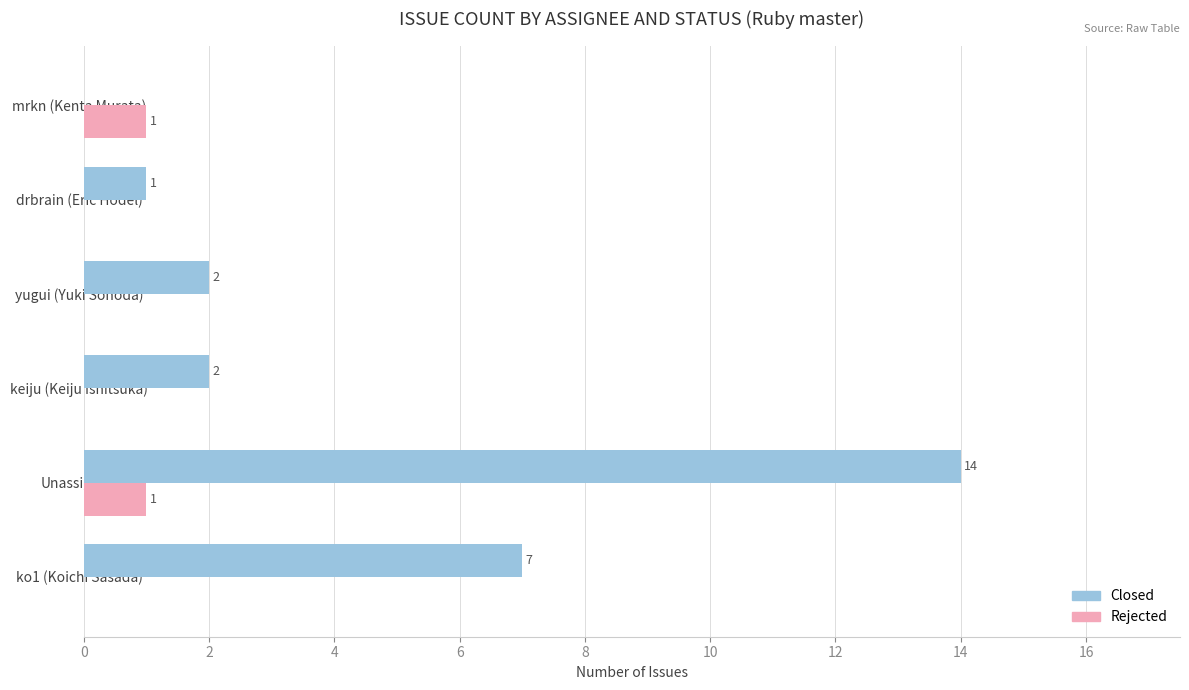

What is the greatest value displayed?

14